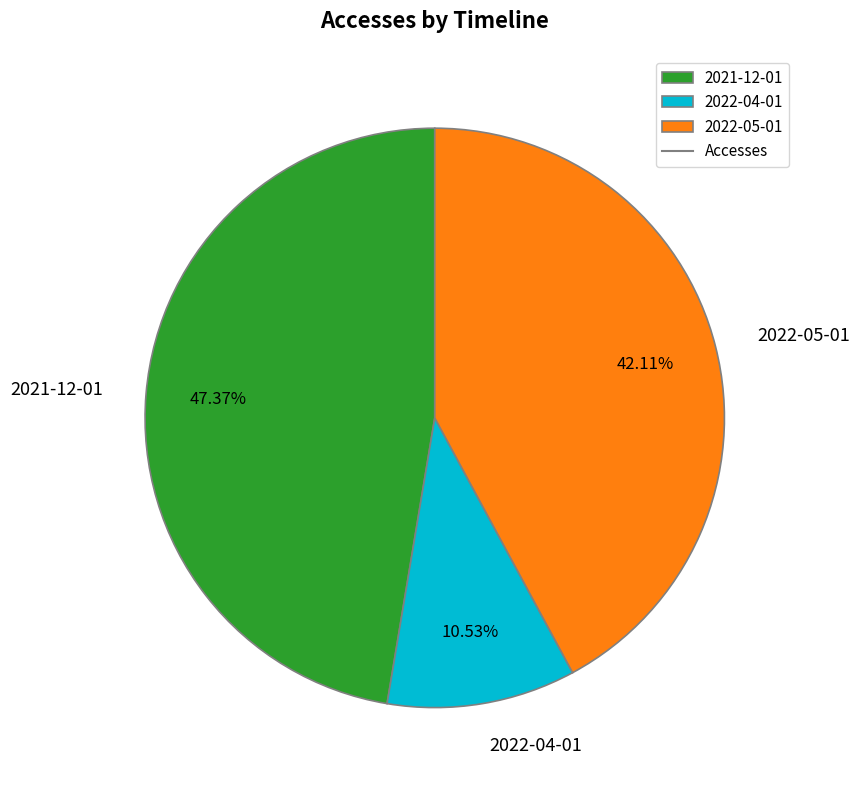

To the nearest percent, what is the average slice percentage?

33%